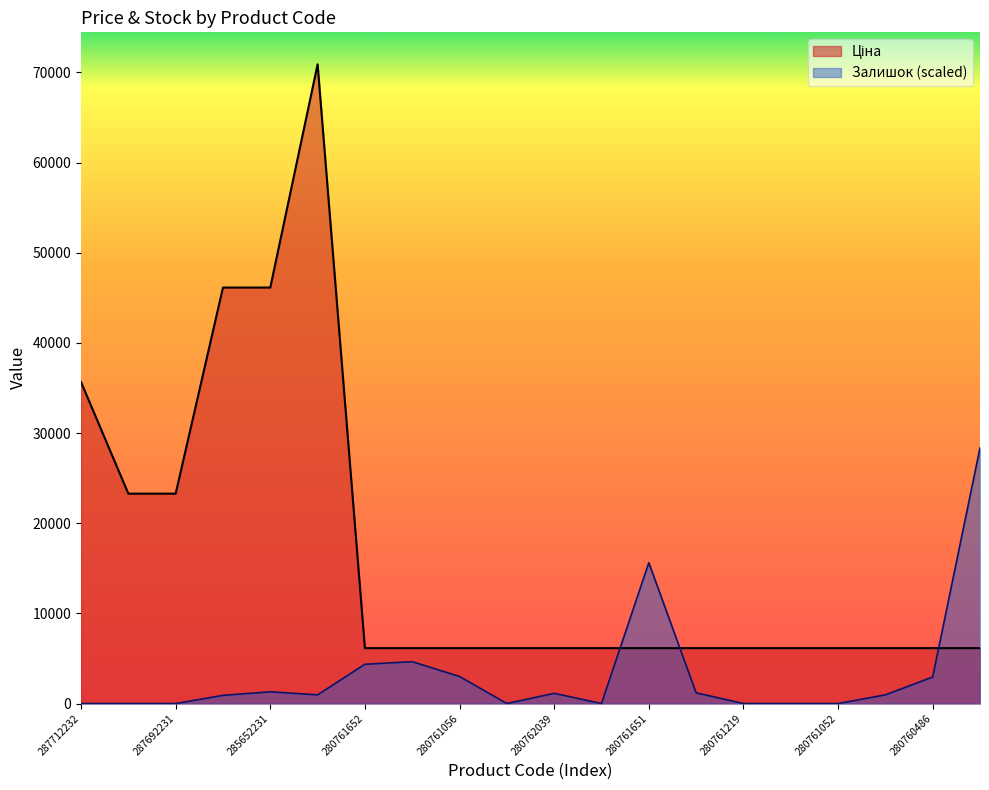

What are all the series names shown in the legend?

Ціна, Залишок